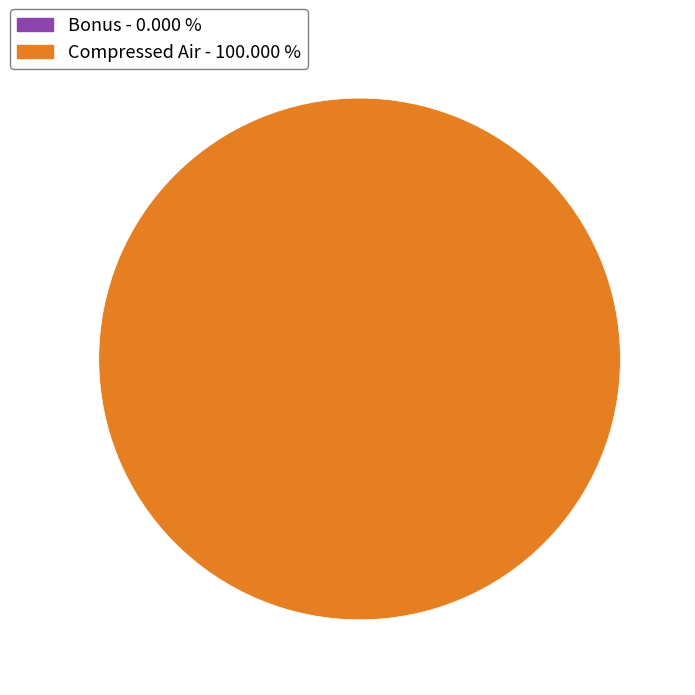

The Bonus slice represents 1% of the pie. True or false?

False